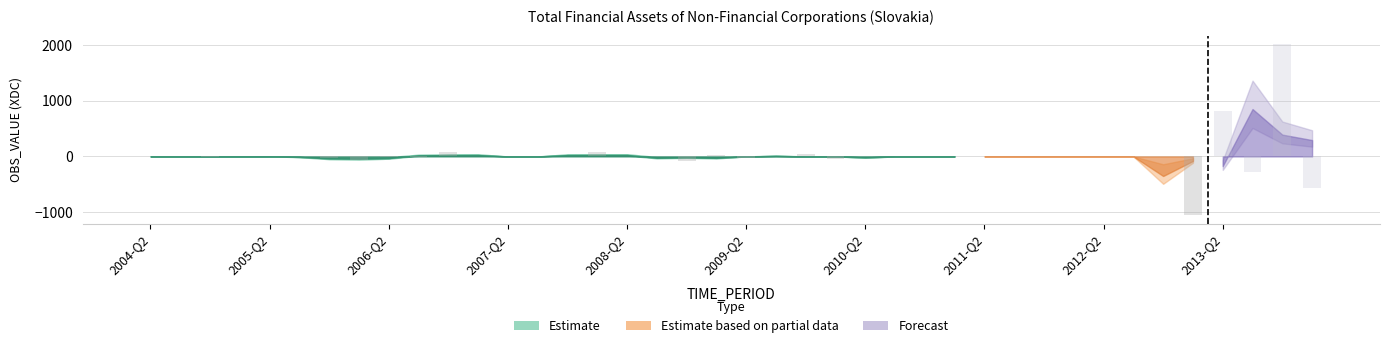

How many data points does each series have?

40